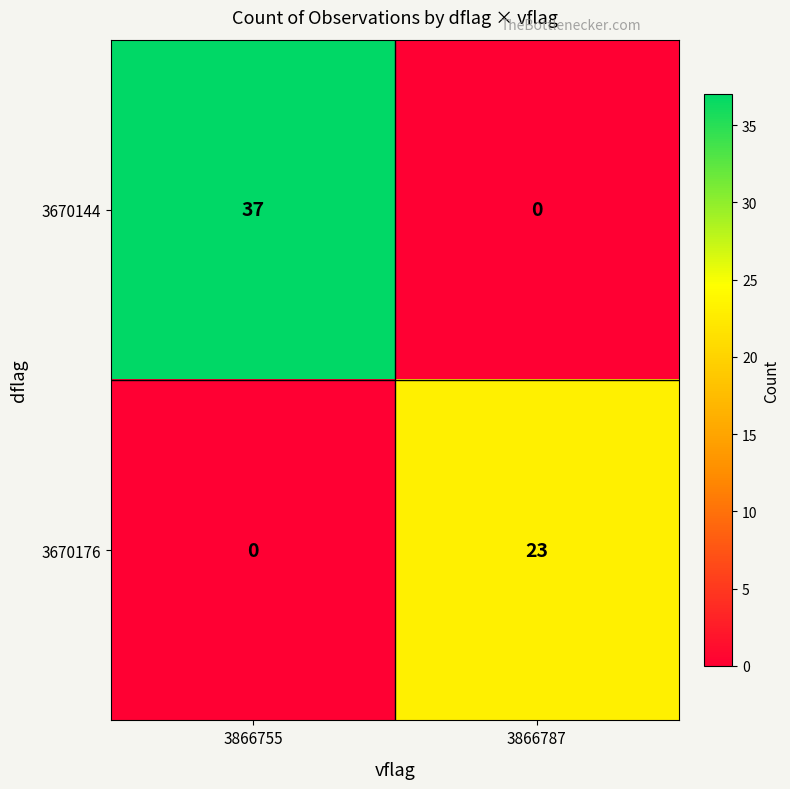

What is the sum of the 3670176 values at 3866755 and 3866787?

23